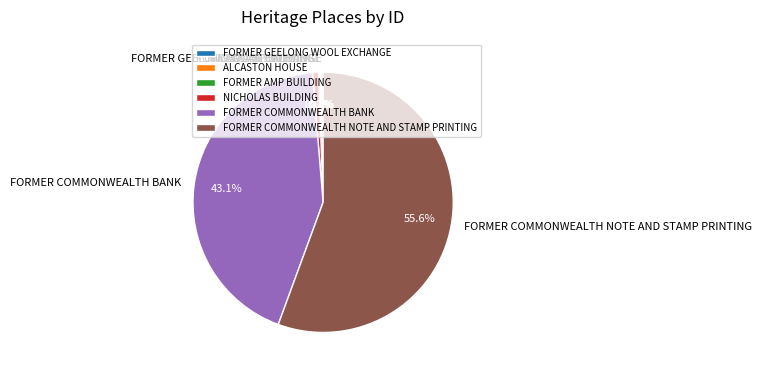

Is there any slice that represents more than half of the pie?

Yes